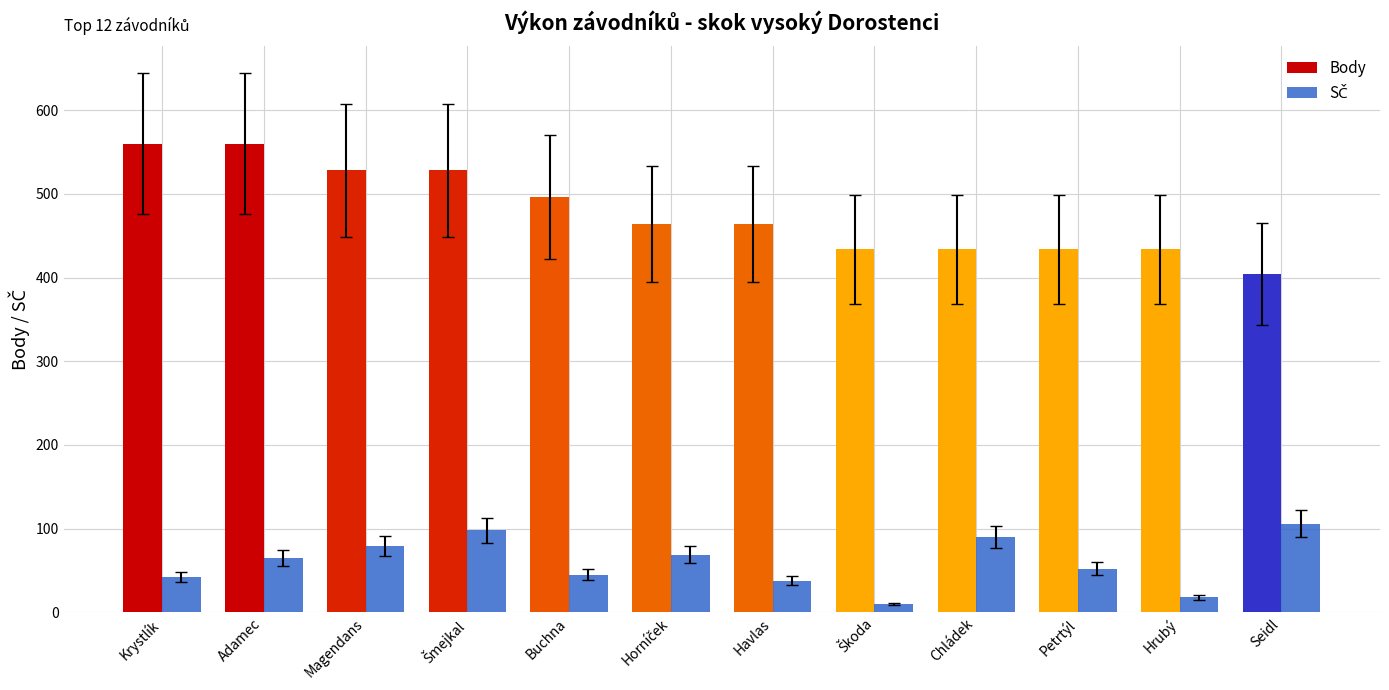

At which label does Body reach its minimum?

Seidl